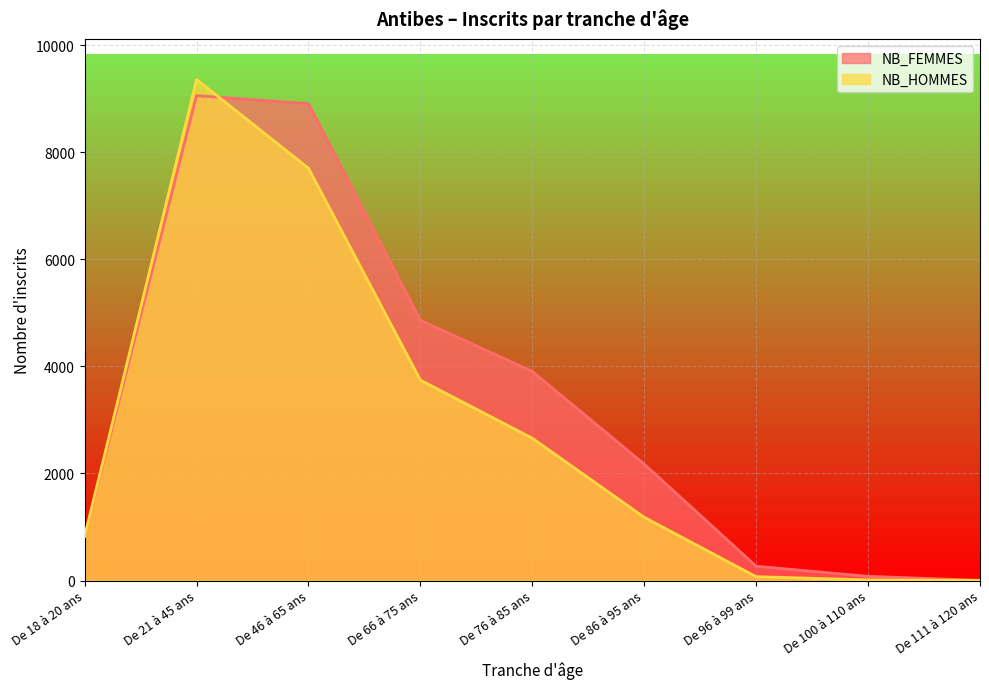

What is the greatest value displayed?

9360